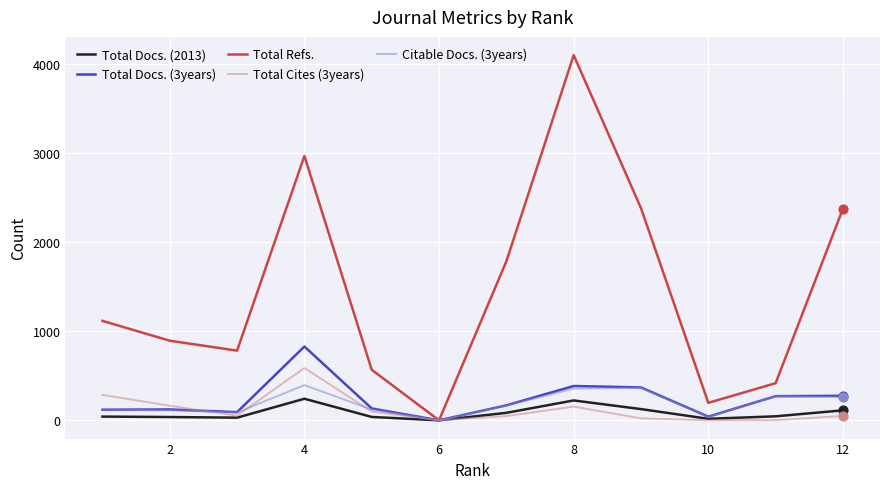

Which series has the largest total across all categories?

Total Refs.